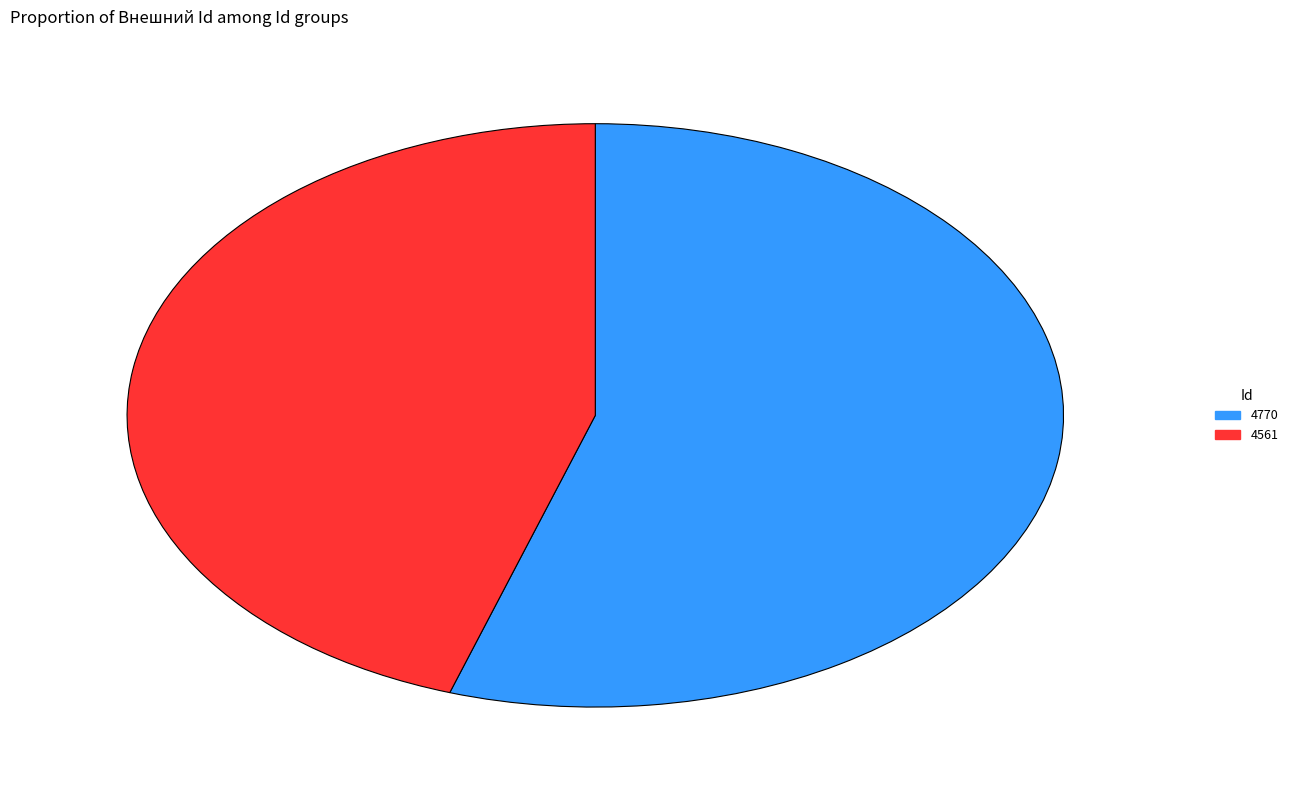

Combined, do 4770 and 4561 account for over 50%?

Yes